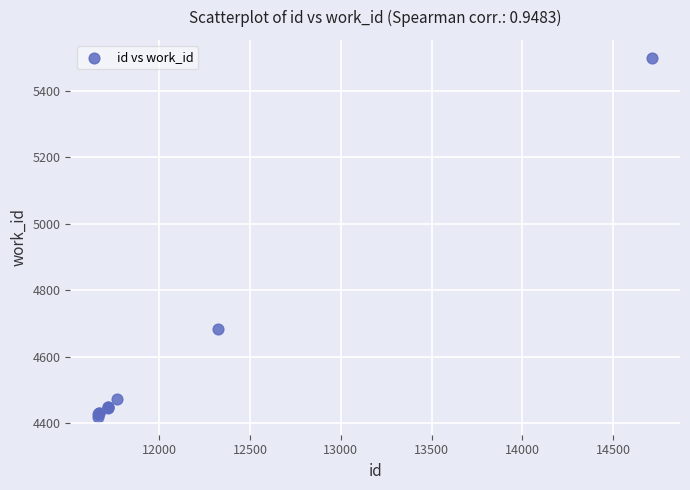

What Y value in the scatter plot is closest to 4959?

4682